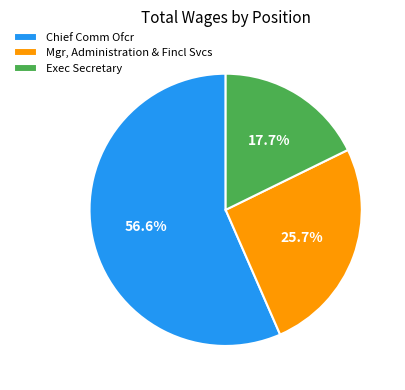

To the nearest percent, what portion does Exec Secretary represent?

18%